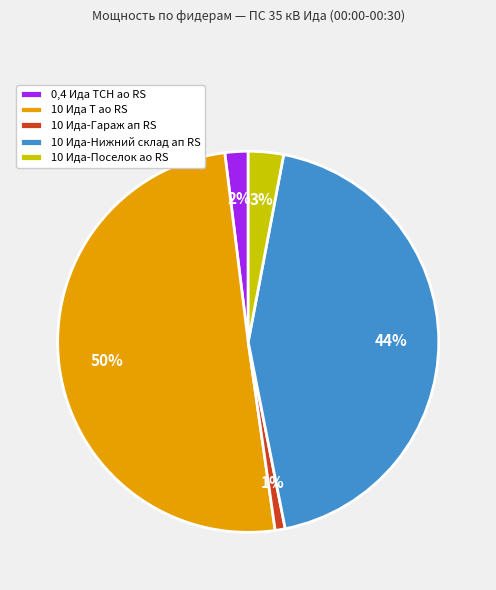

To the nearest percent, what portion does 10 Ида-Поселок ао RS represent?

3%